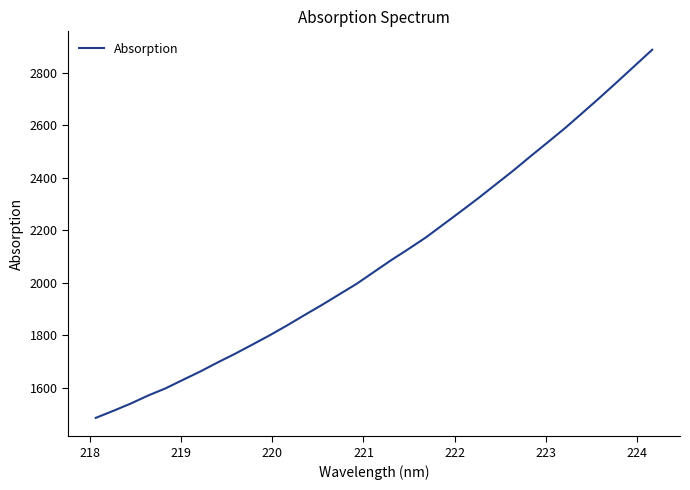

What is the difference between the maximum and minimum values?

1403.2